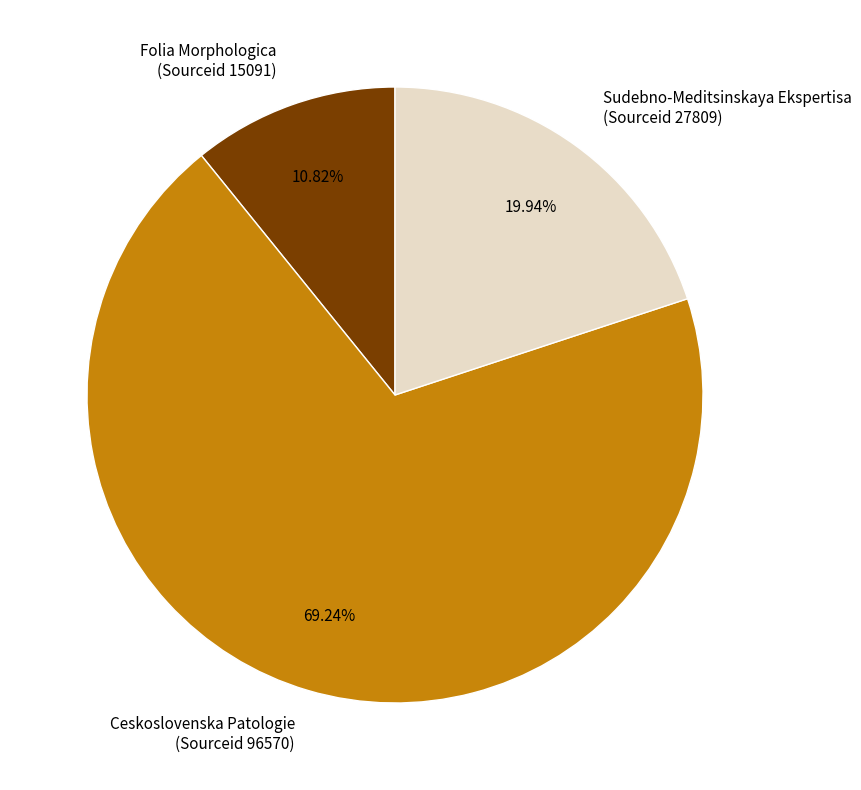

Between Ceskoslovenska Patologie (Sourceid 96570) and Sudebno-Meditsinskaya Ekspertisa (Sourceid 27809), which is larger?

Ceskoslovenska Patologie (Sourceid 96570)